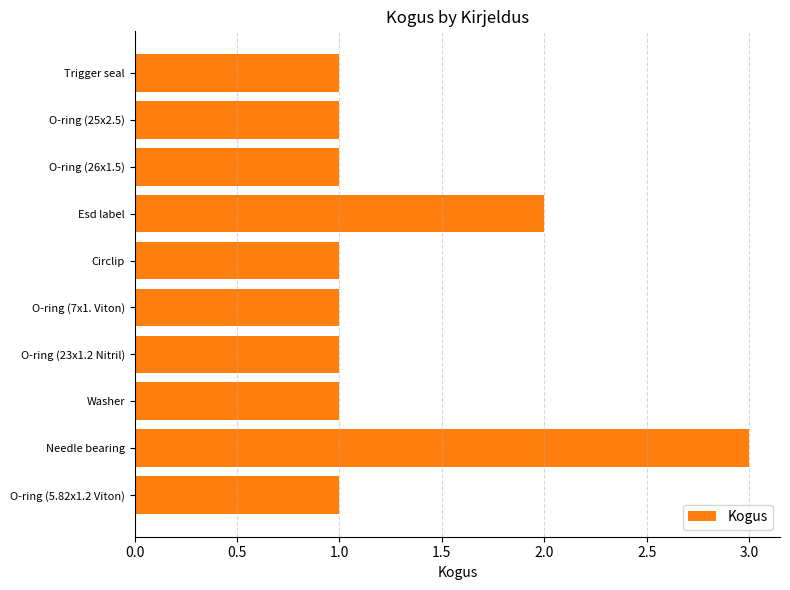

How many values are between 1 and 2?

9